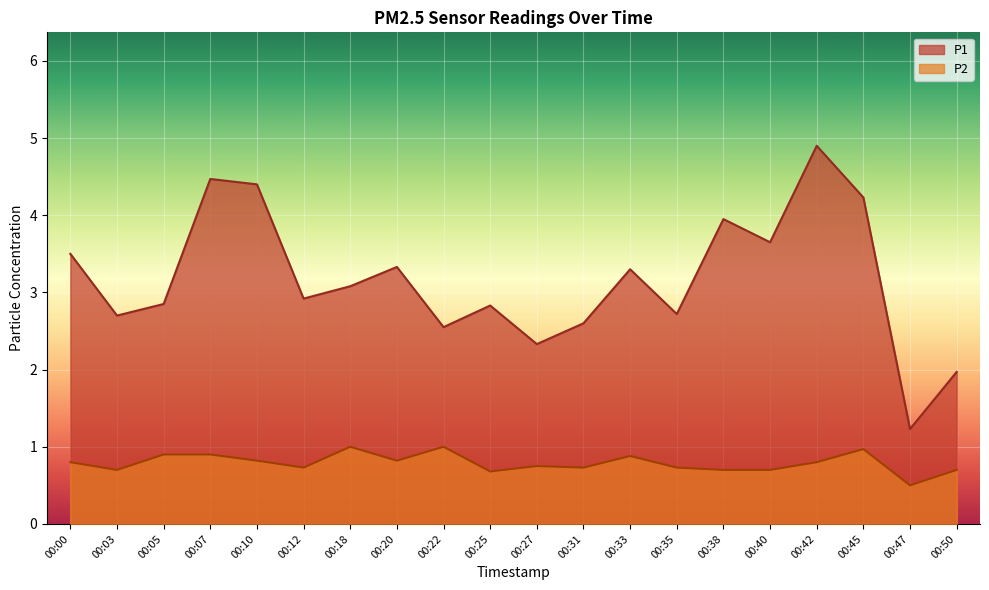

What is the smallest value displayed?

0.5